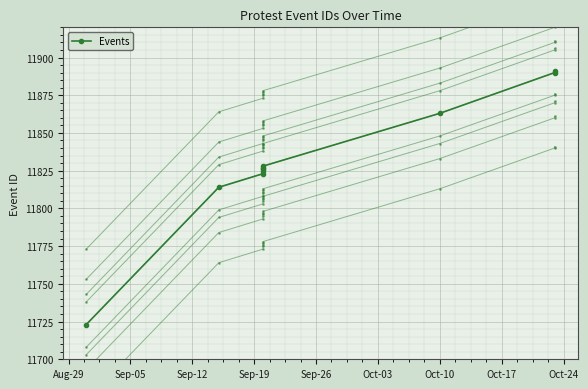

What is the sum of all values?

118310